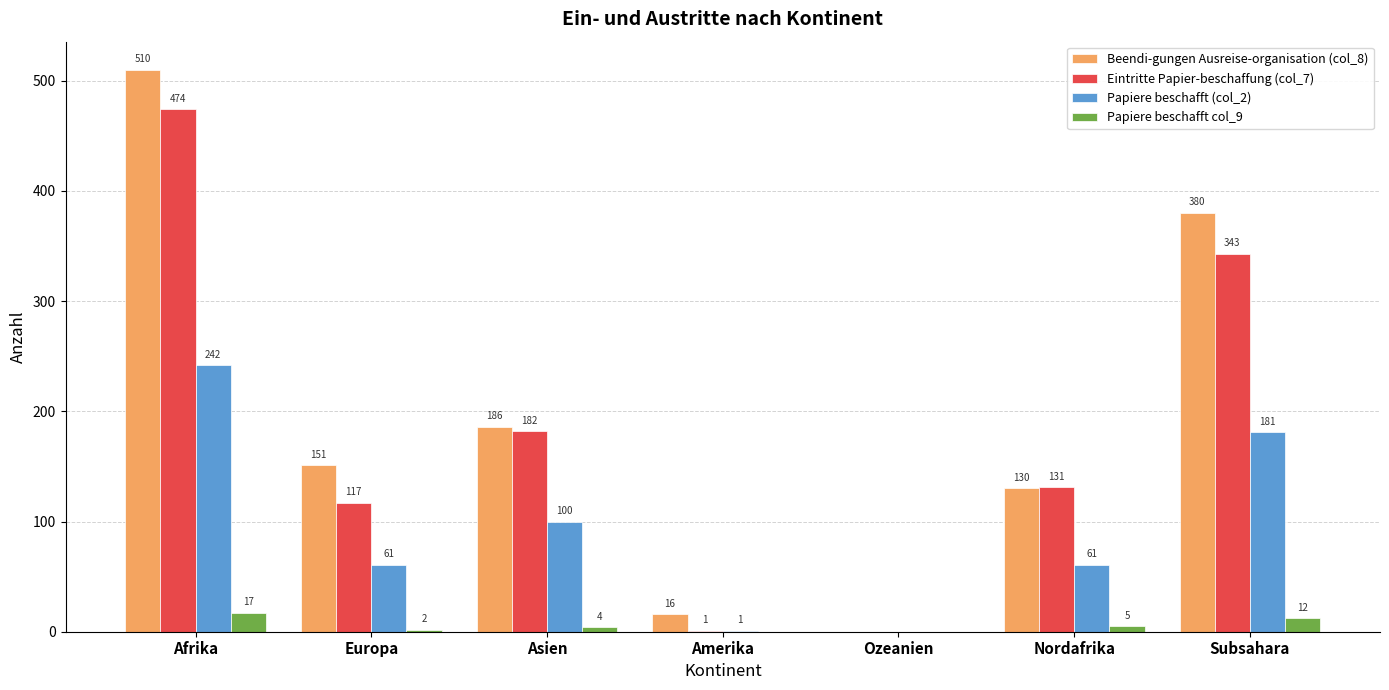

The value of Papiere beschafft (col_2) at Nordafrika is 61. True or false?

True